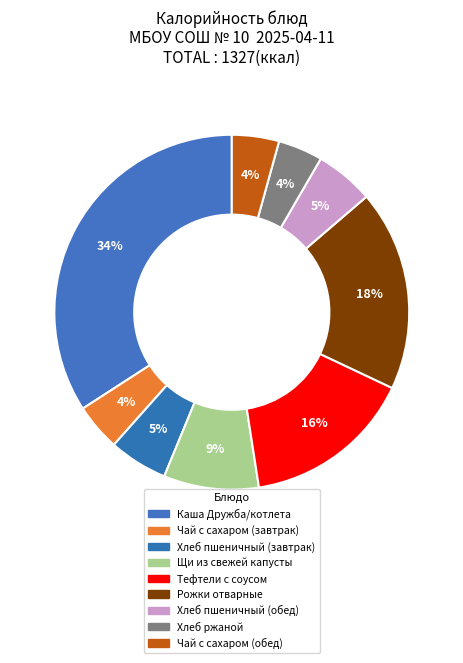

How many slices are in this pie chart?

9